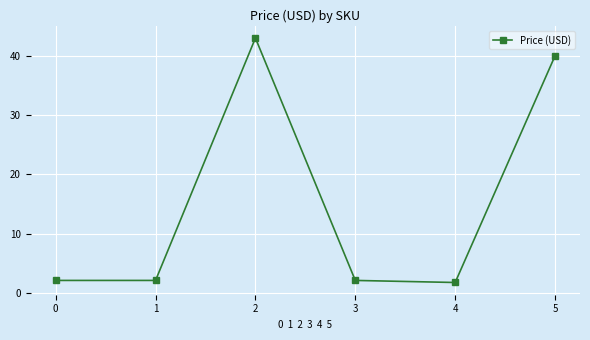

What is the ratio of the value at 1 to the value at 5?

0.1